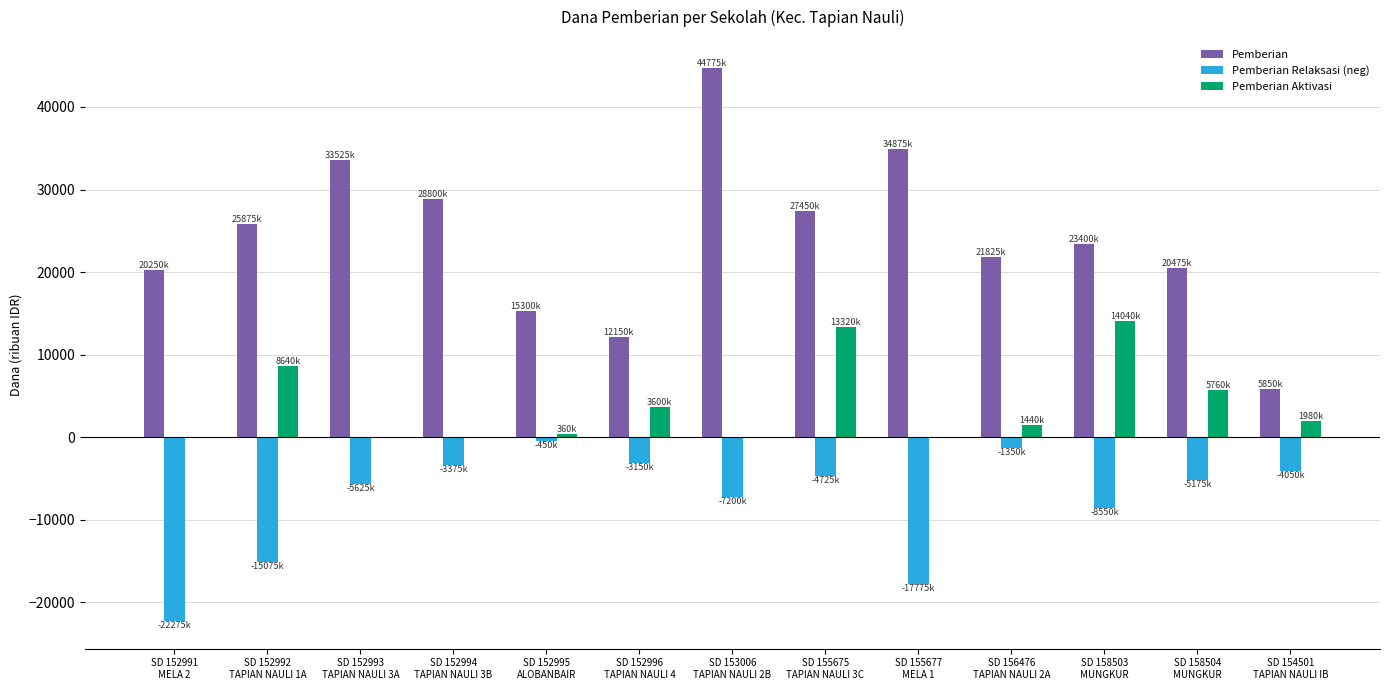

Which series has the largest total across all categories?

Pemberian